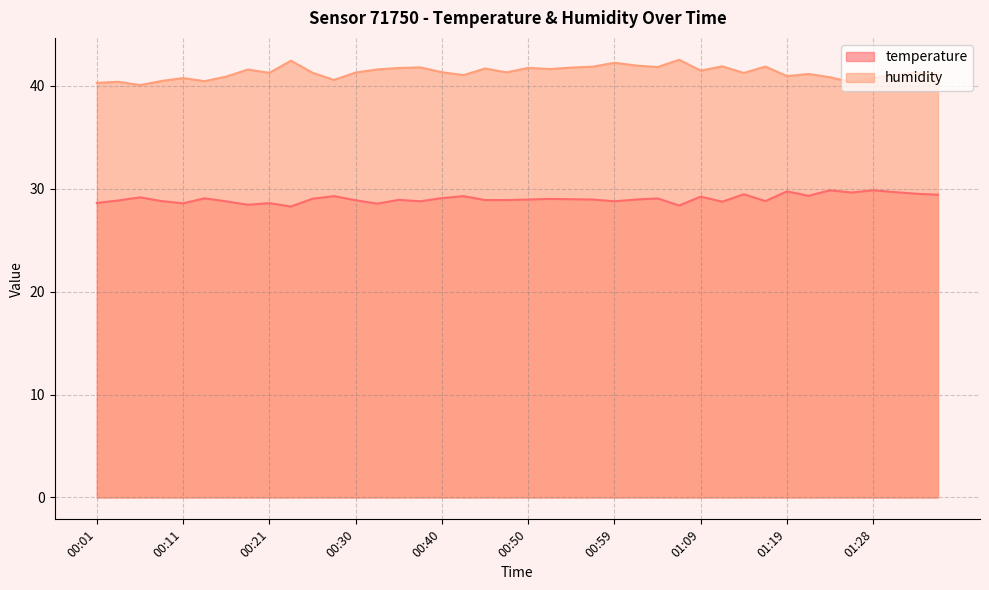

Which series has the largest total across all categories?

humidity